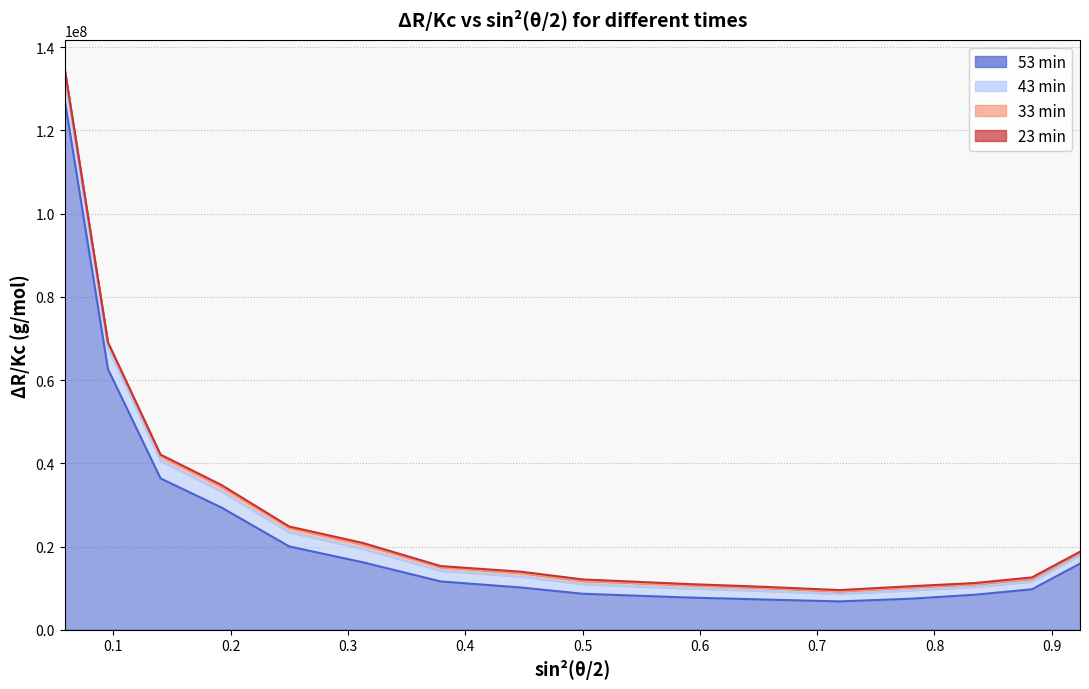

Which series has the widest spread of values?

53 min